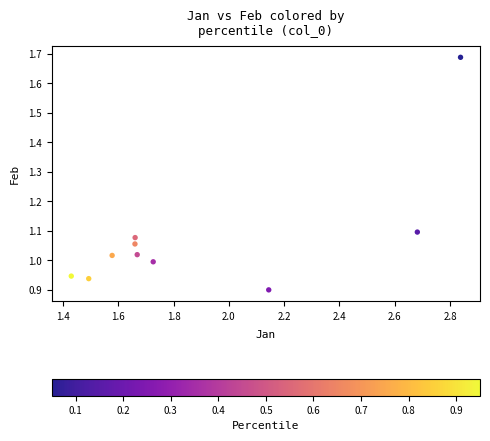

What is the range of Y values (max minus min)?

0.8